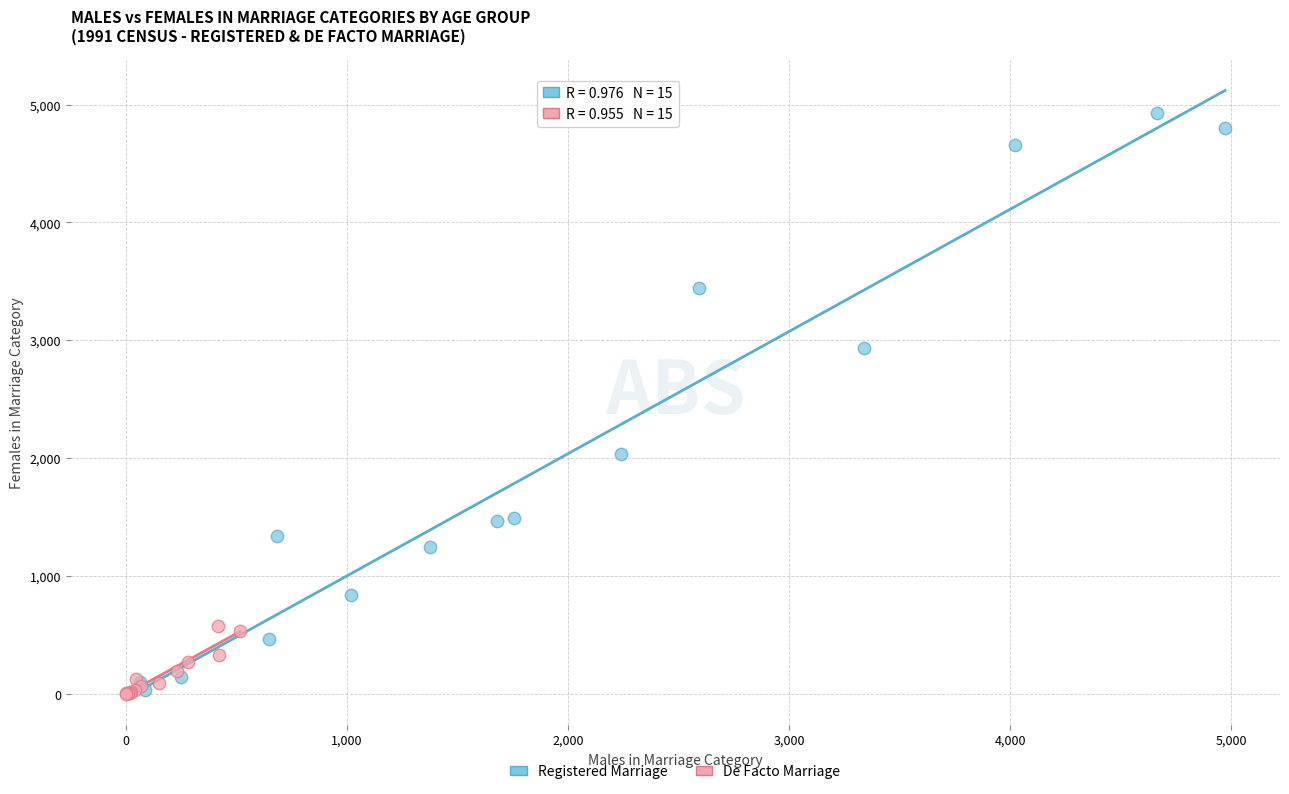

Which series reaches the maximum Y coordinate?

Registered Marriage